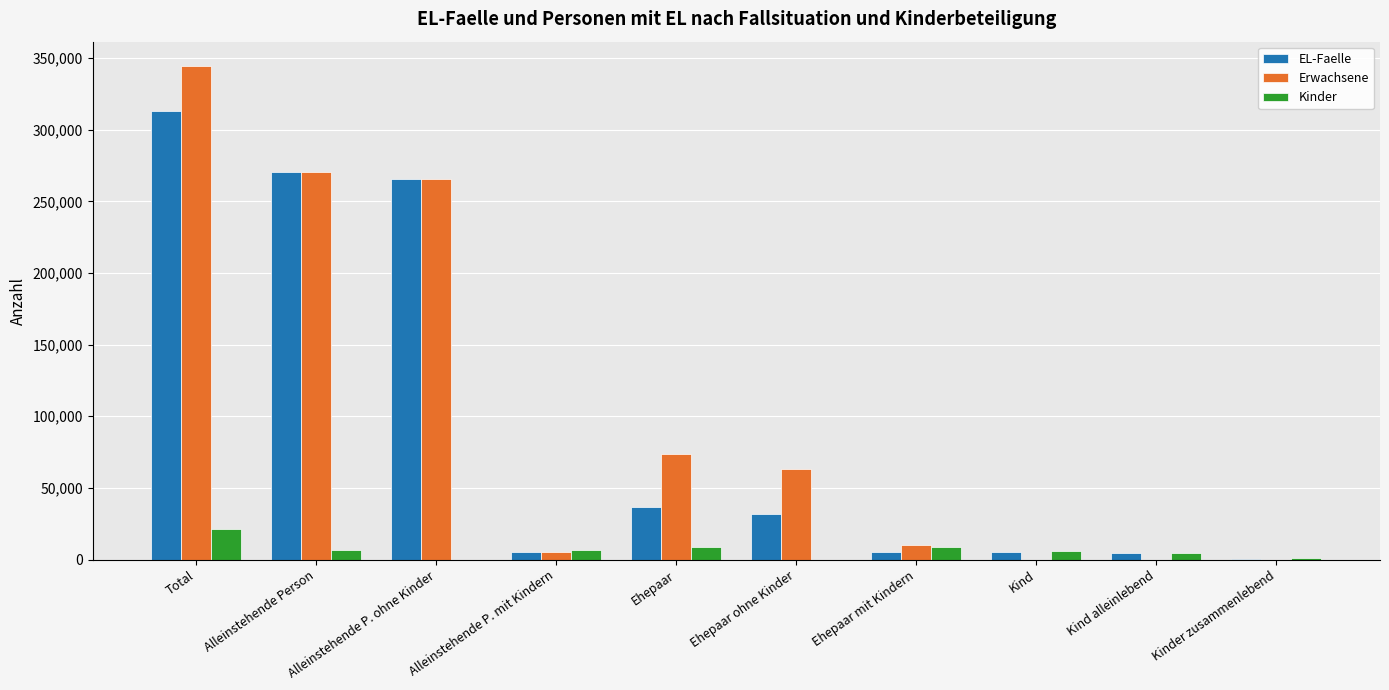

How many groups of bars are there?

10